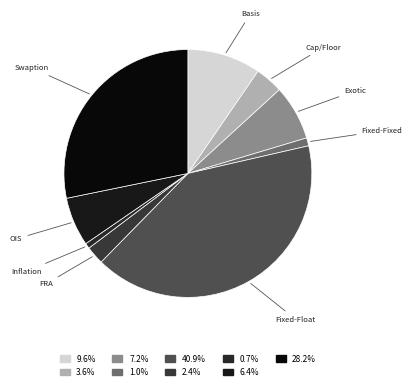

Count the number of slices in the pie.

9